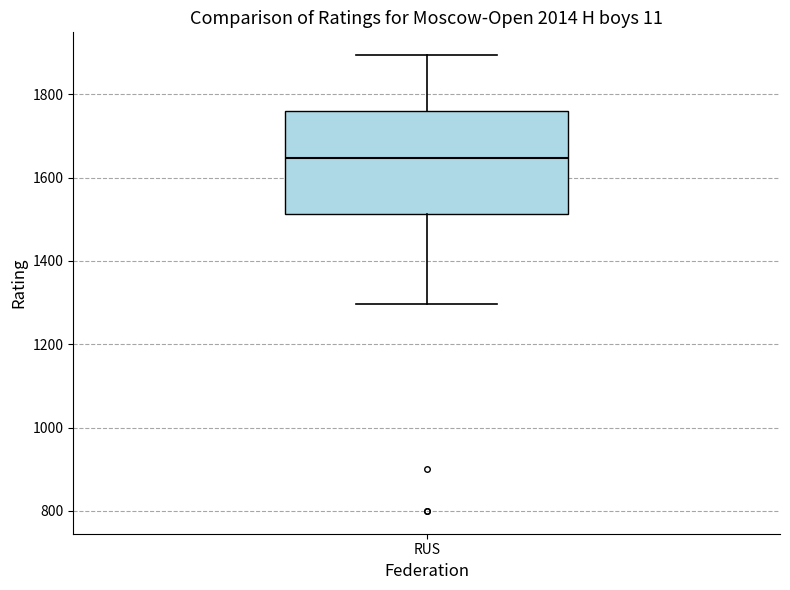

Transcribe this box plot: give where the median line is, the range the box spans, and where the two whiskers end, as read against the y-axis. The values are not printed on the chart, so give them approximately, as read against the axis.

median 1640, box 1520 to 1760, whiskers 1300 to 1900